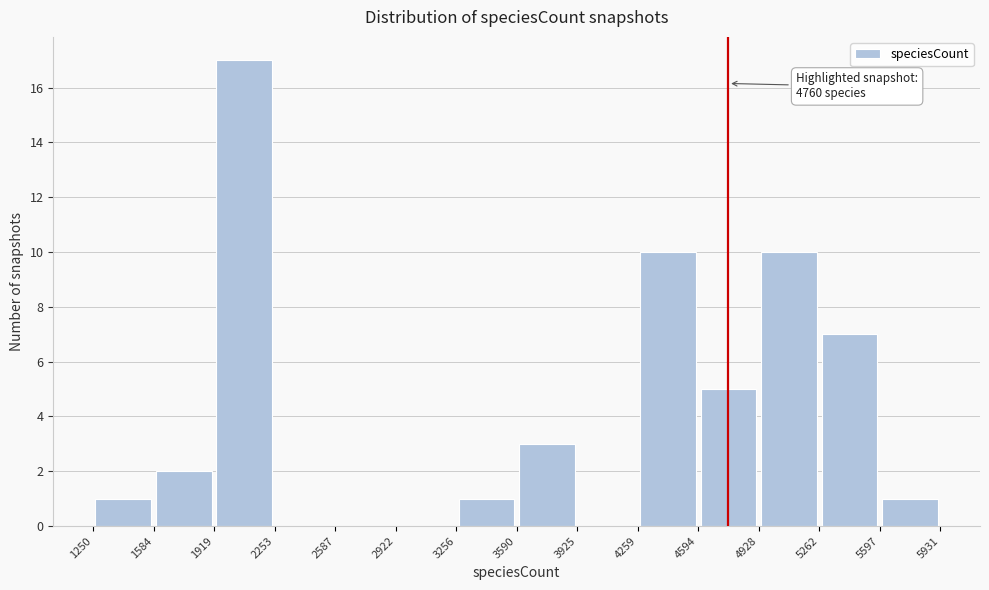

Over which range of the x-axis is the bar tallest?

1919 to 2253